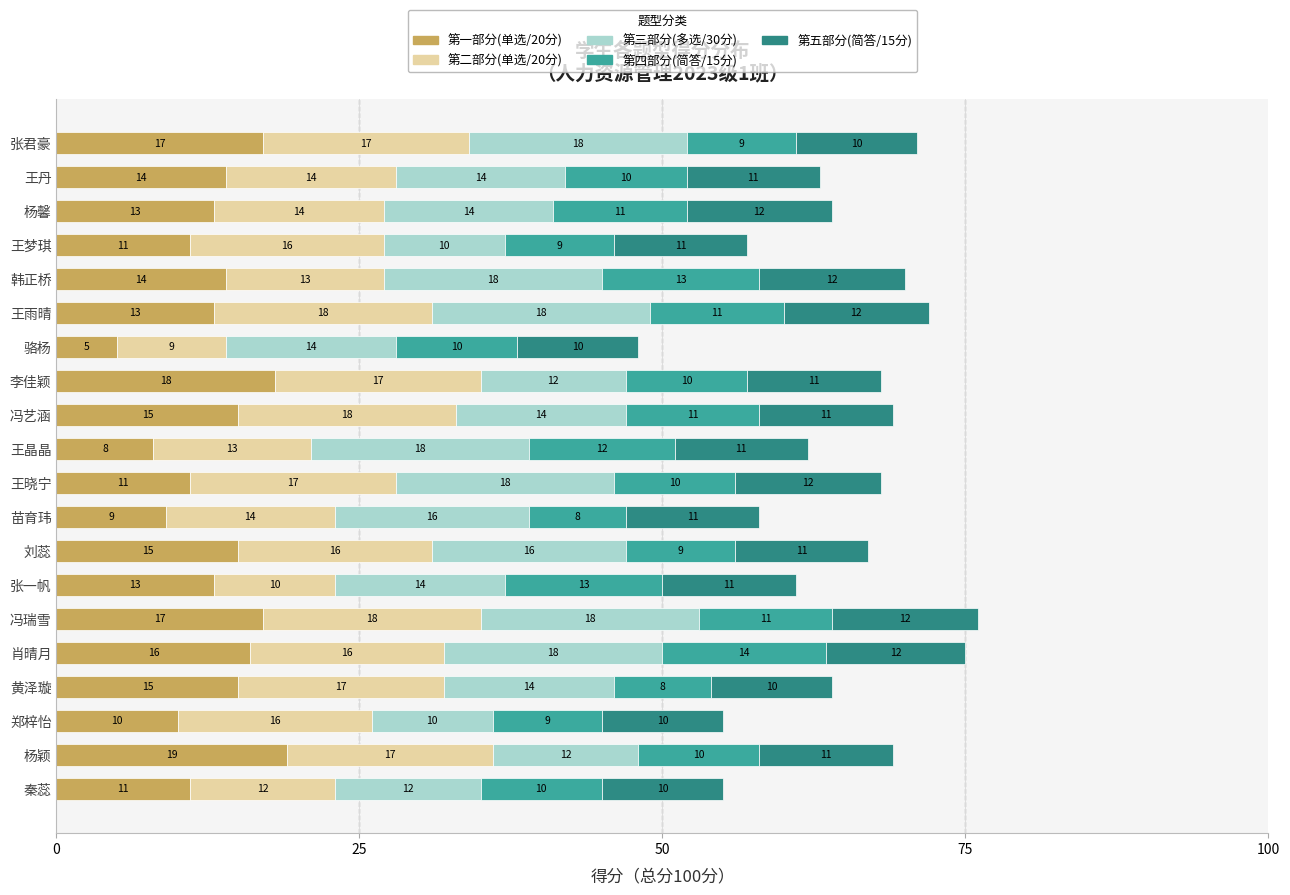

Is it true that 第一部分(单选/20分) equals 6.7 at 刘蕊?

False